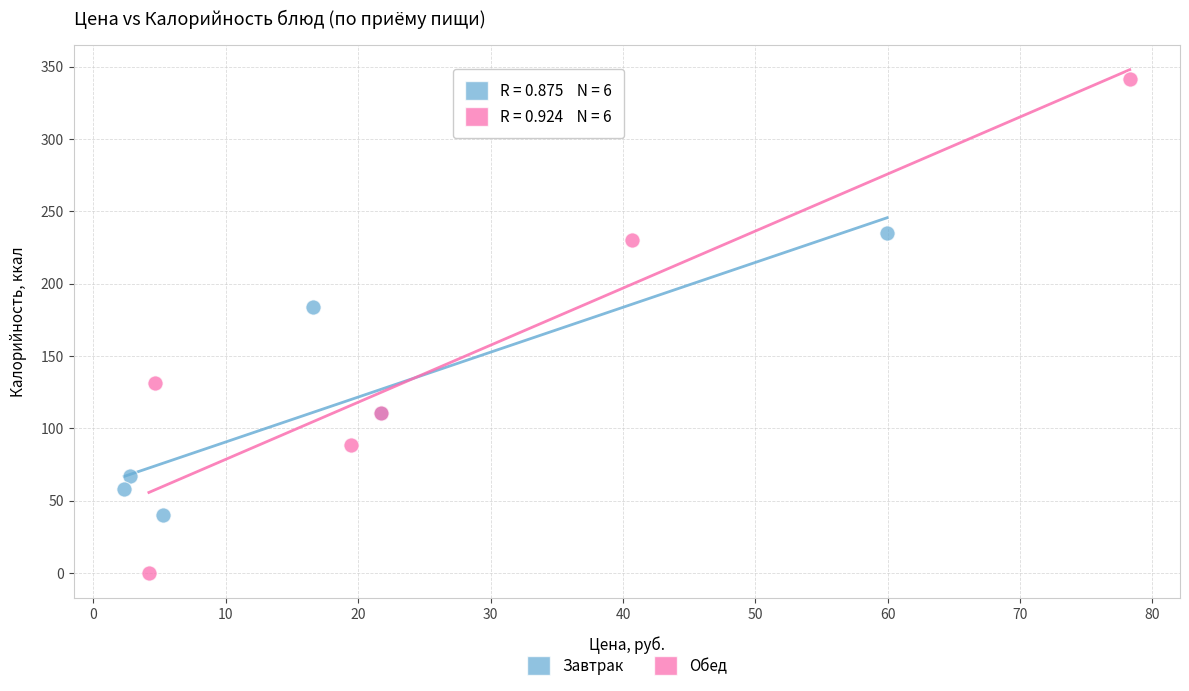

Which series has the largest Y range (max minus min)?

Обед